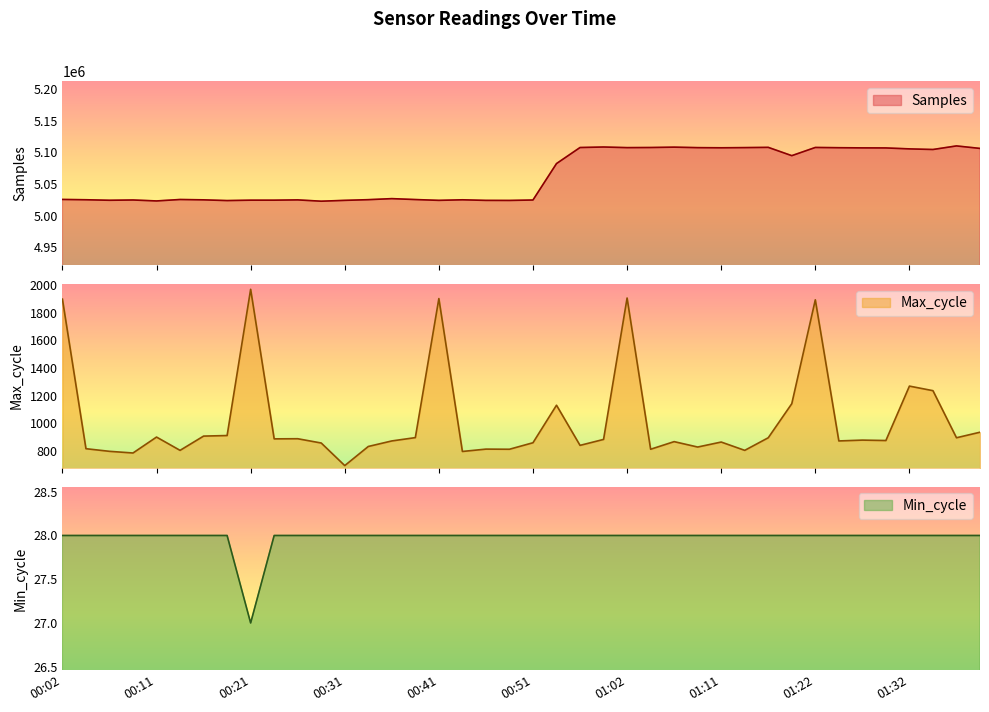

True or false: Samples has a value of 5107513 at 01:24.

True